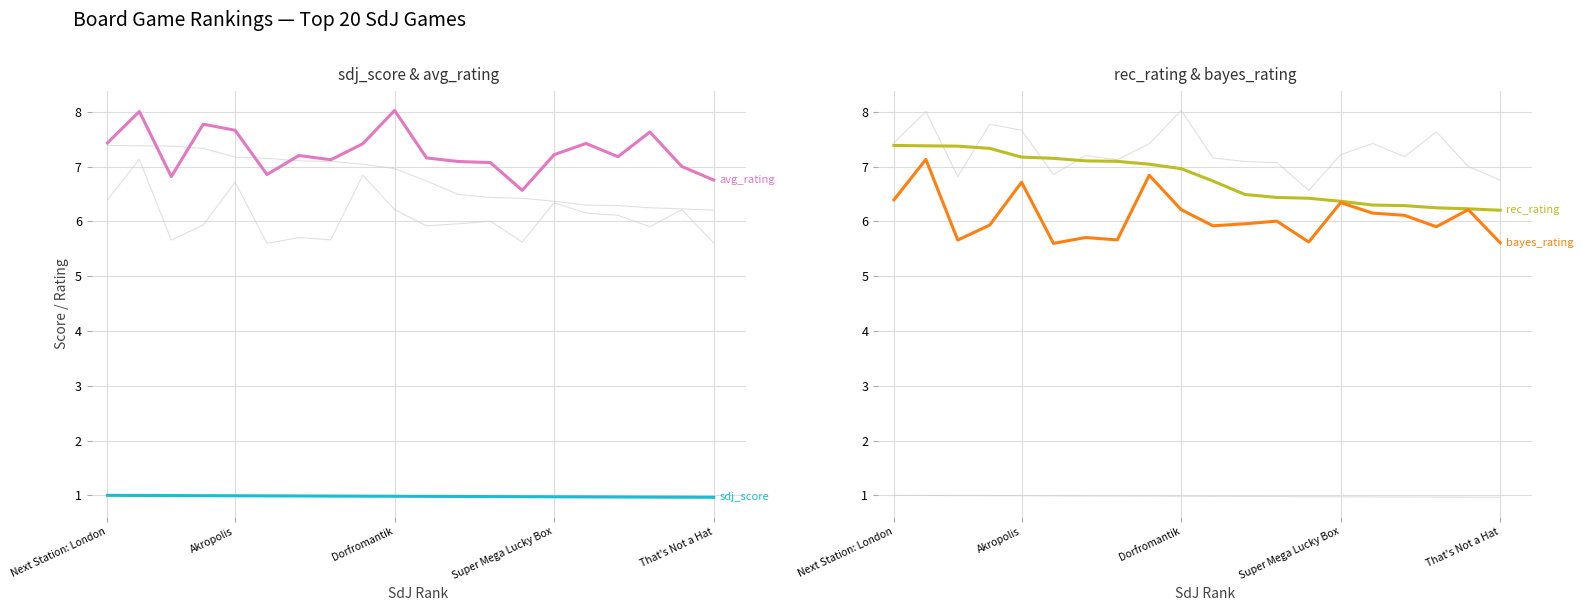

How many lines are shown in the chart?

4